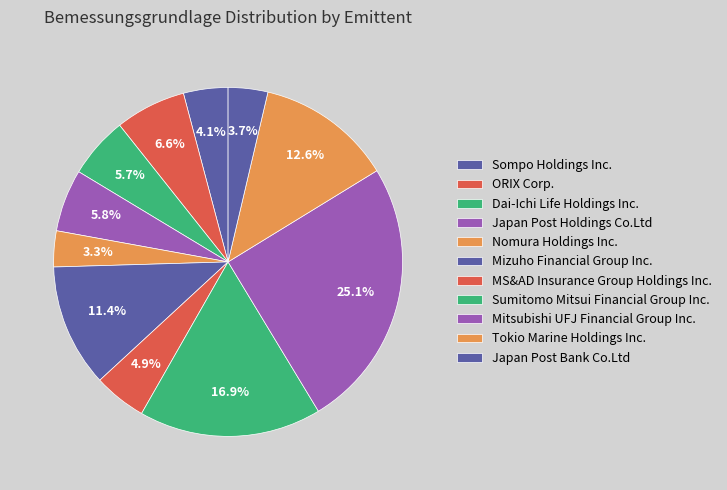

How many segments does this pie chart have?

11